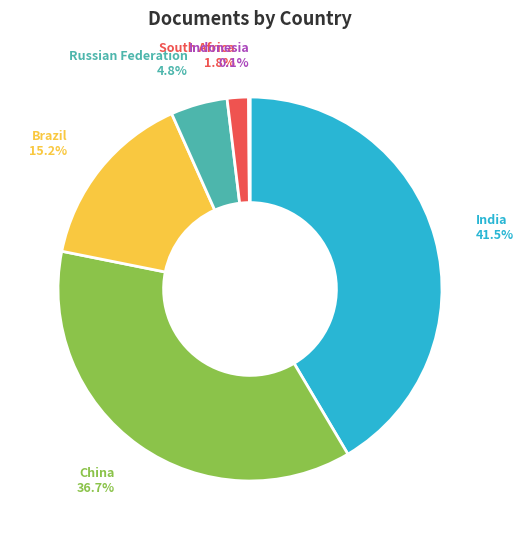

What is the total percentage of India and South Africa?

43.3%